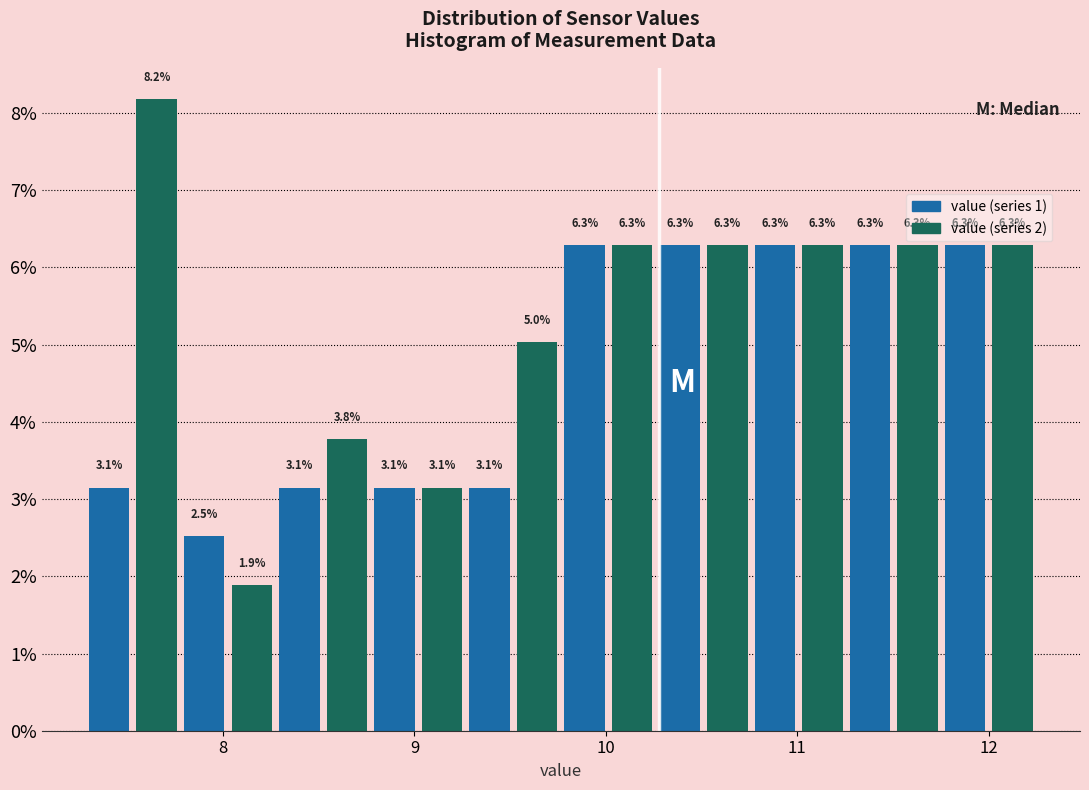

Around what value on the x-axis is the tallest bar? Give the approximate position of its centre, as read against the axis.

7.7